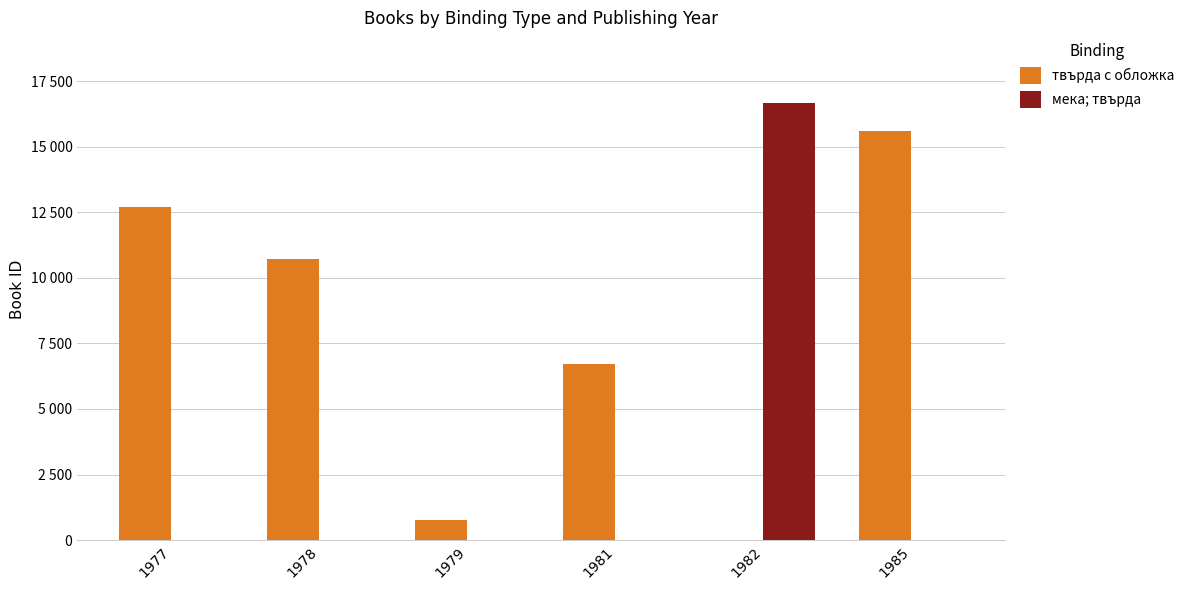

Does the chart contain stacked bars?

No